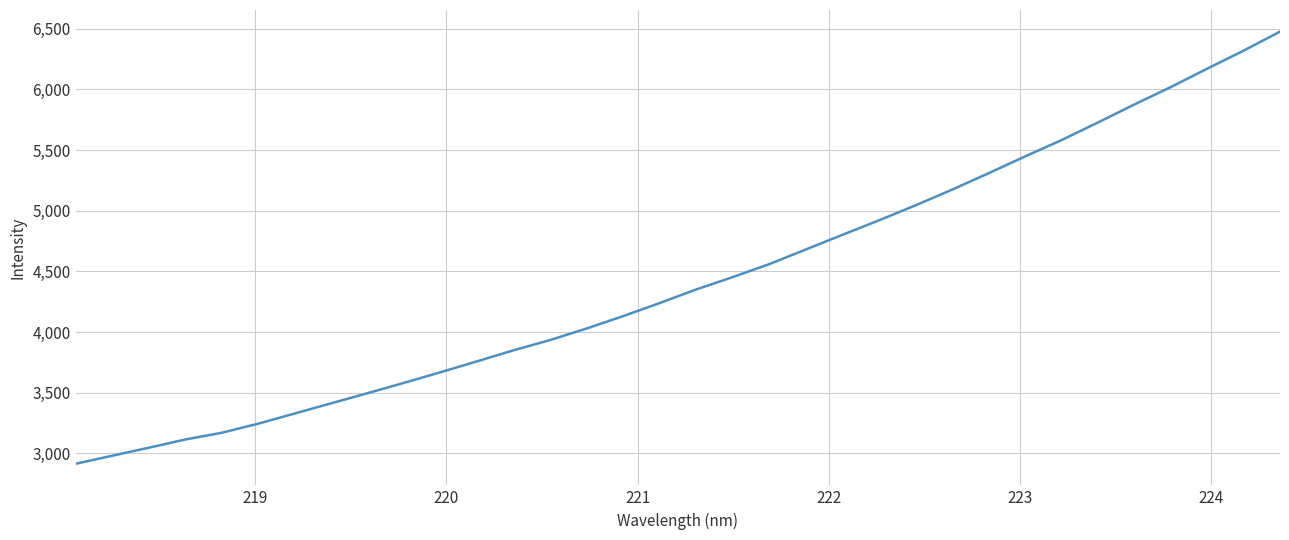

What is the difference between the maximum and minimum values?

3560.4